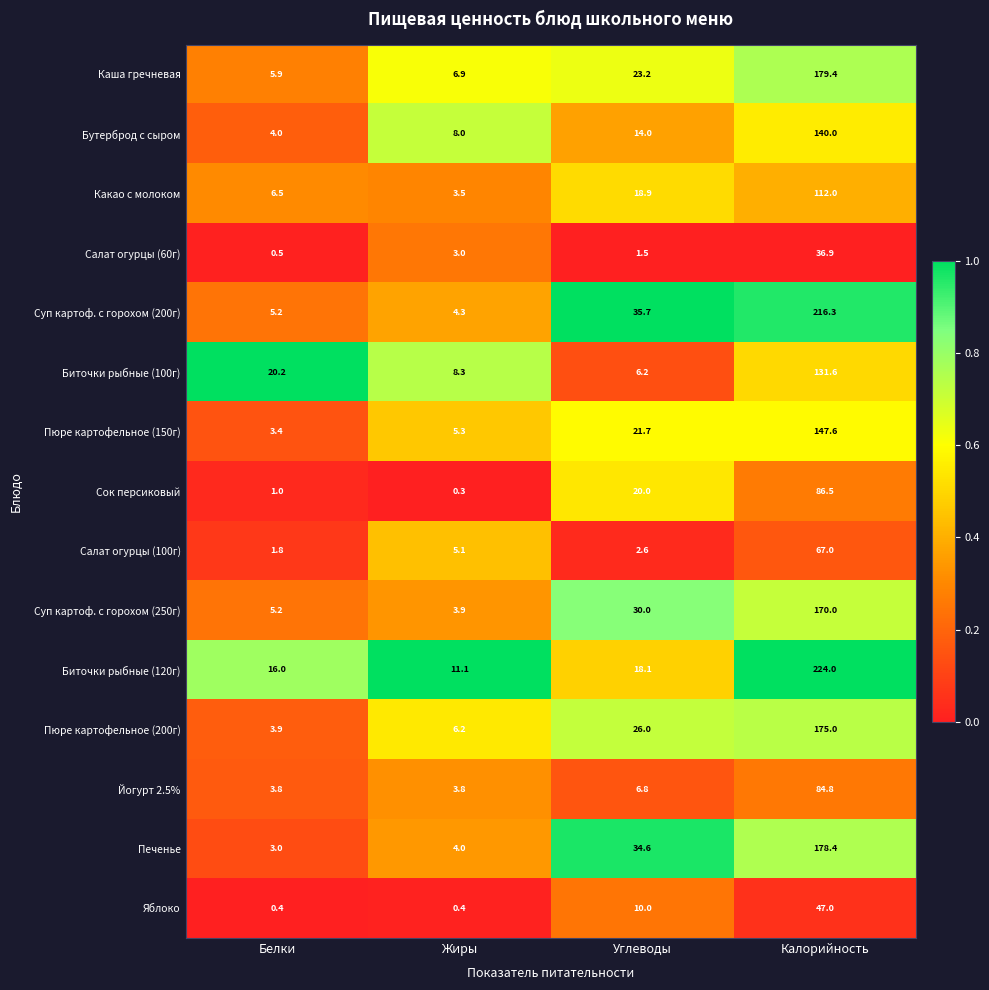

True or false: Какао с молоком has a value of 18.9 at Углеводы.

True